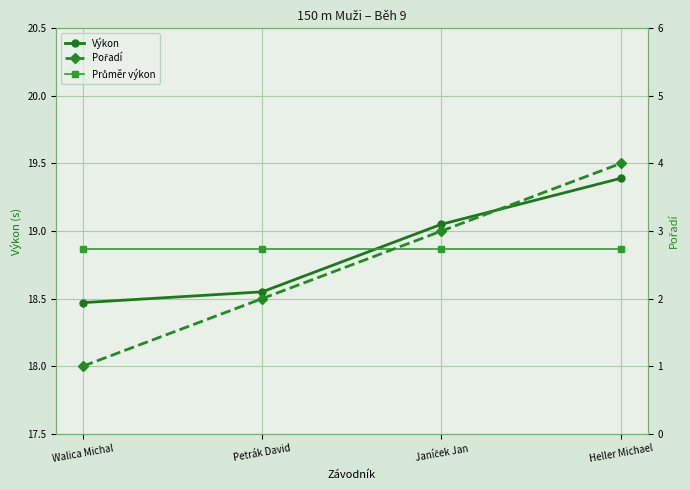

True or false: Výkon and Pořadí cross at least once.

False